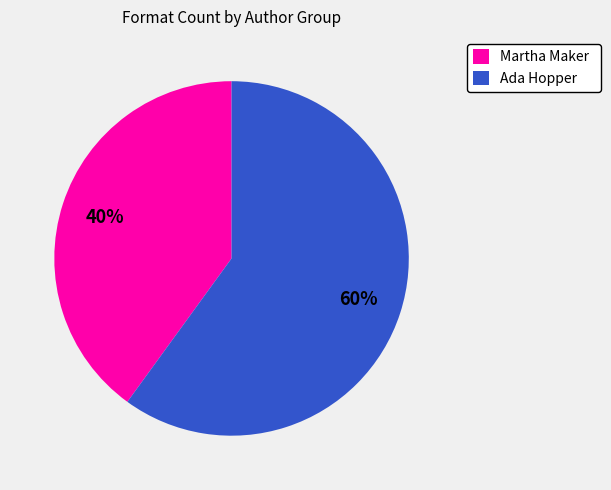

What is the largest slice in the pie chart?

Ada Hopper